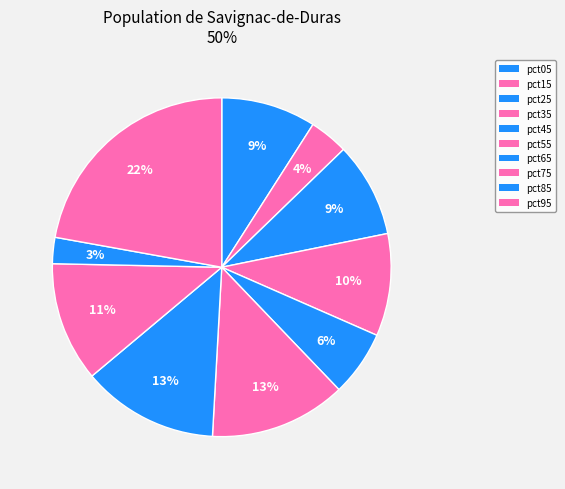

How many segments does this pie chart have?

10